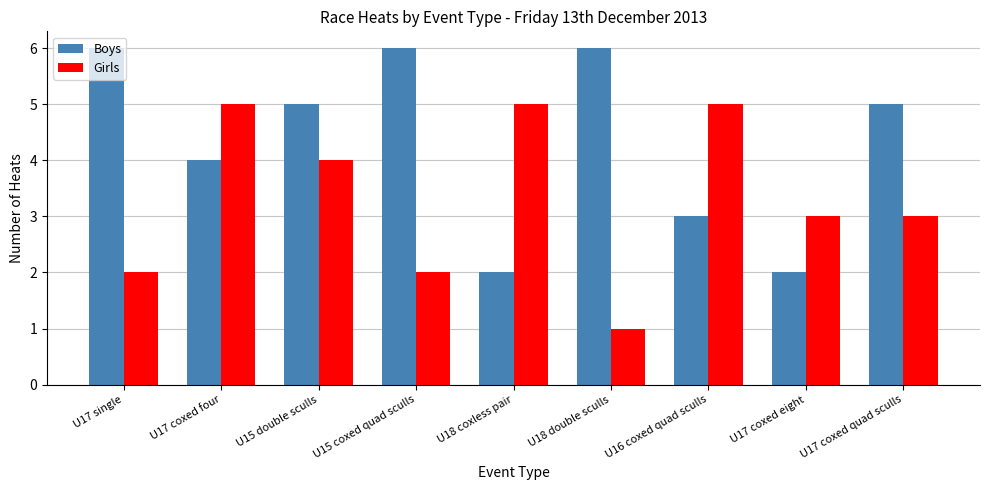

What is the difference between the highest and lowest values at U15 coxed quad sculls?

4